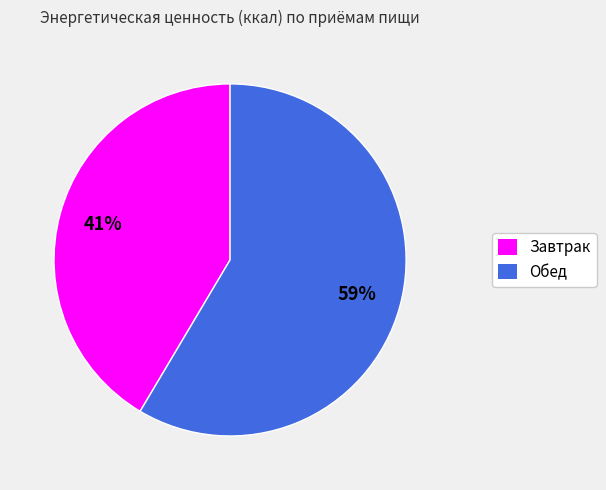

Which has a higher value, Завтрак or Обед?

Обед